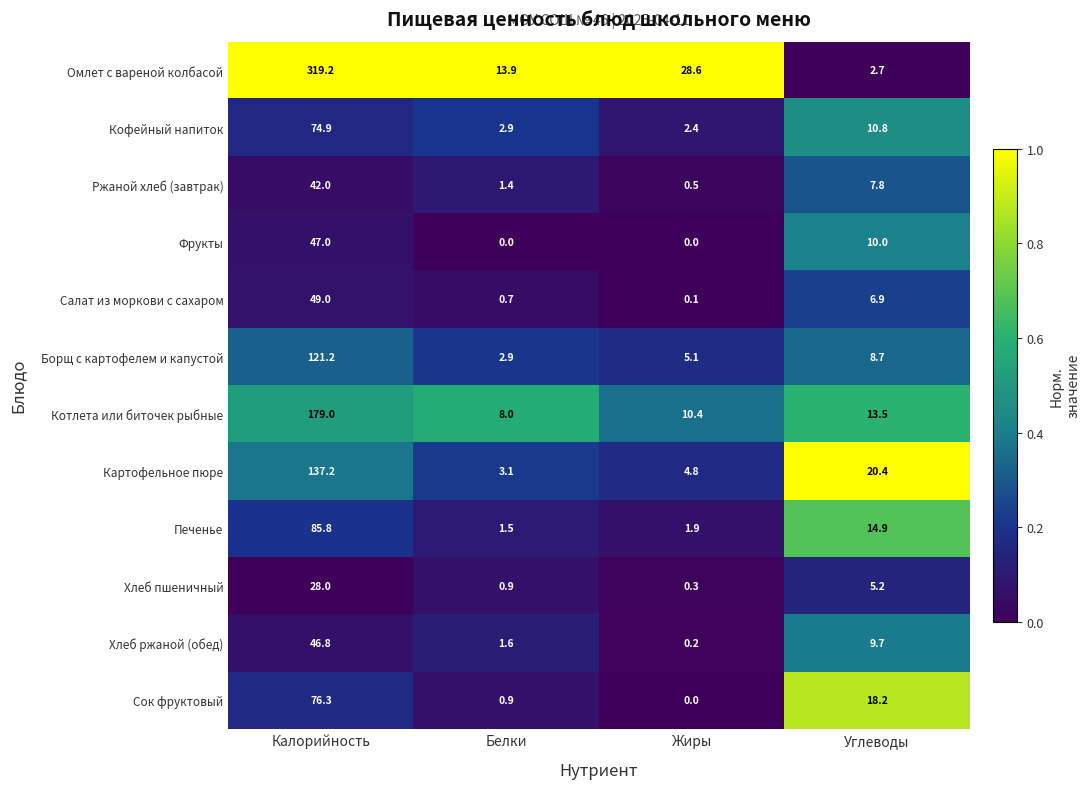

List the series in order of their peak value, lowest first.

Хлеб пшеничный, Ржаной хлеб (завтрак), Хлеб ржаной (обед), Фрукты, Салат из моркови с сахаром, Кофейный напиток, Сок фруктовый, Печенье, Борщ с картофелем и капустой, Картофельное пюре, Котлета или биточек рыбные, Омлет с вареной колбасой